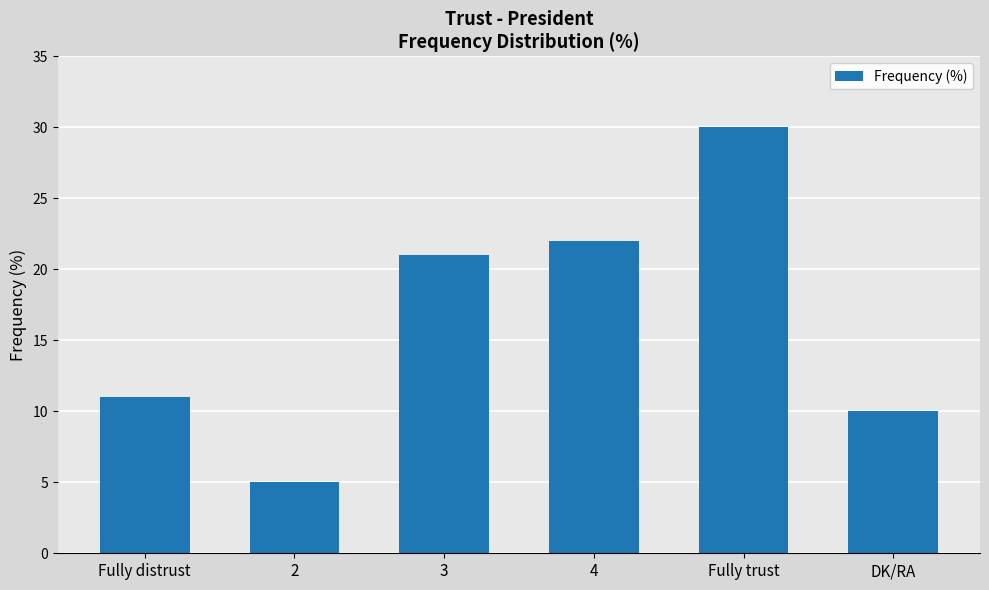

Read the value at 4, to the nearest 5.

20